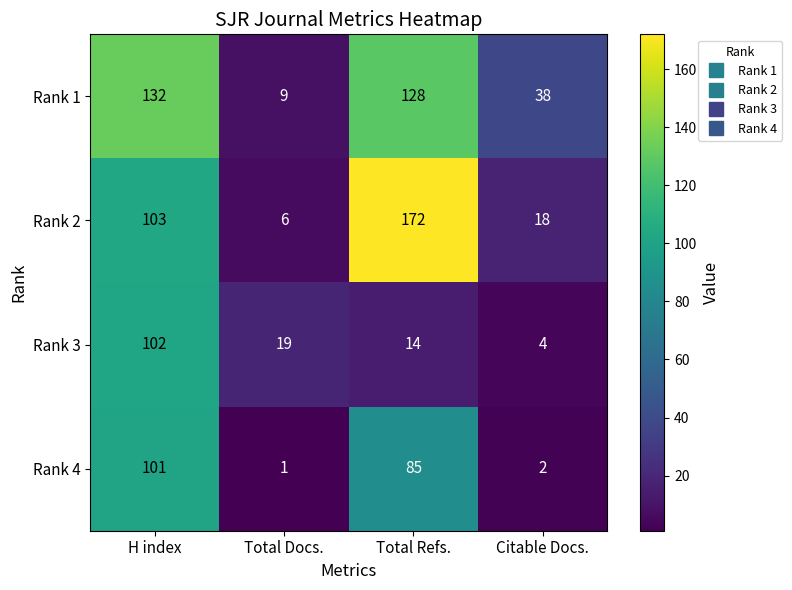

How many values in the Rank 1 series are below 128?

2